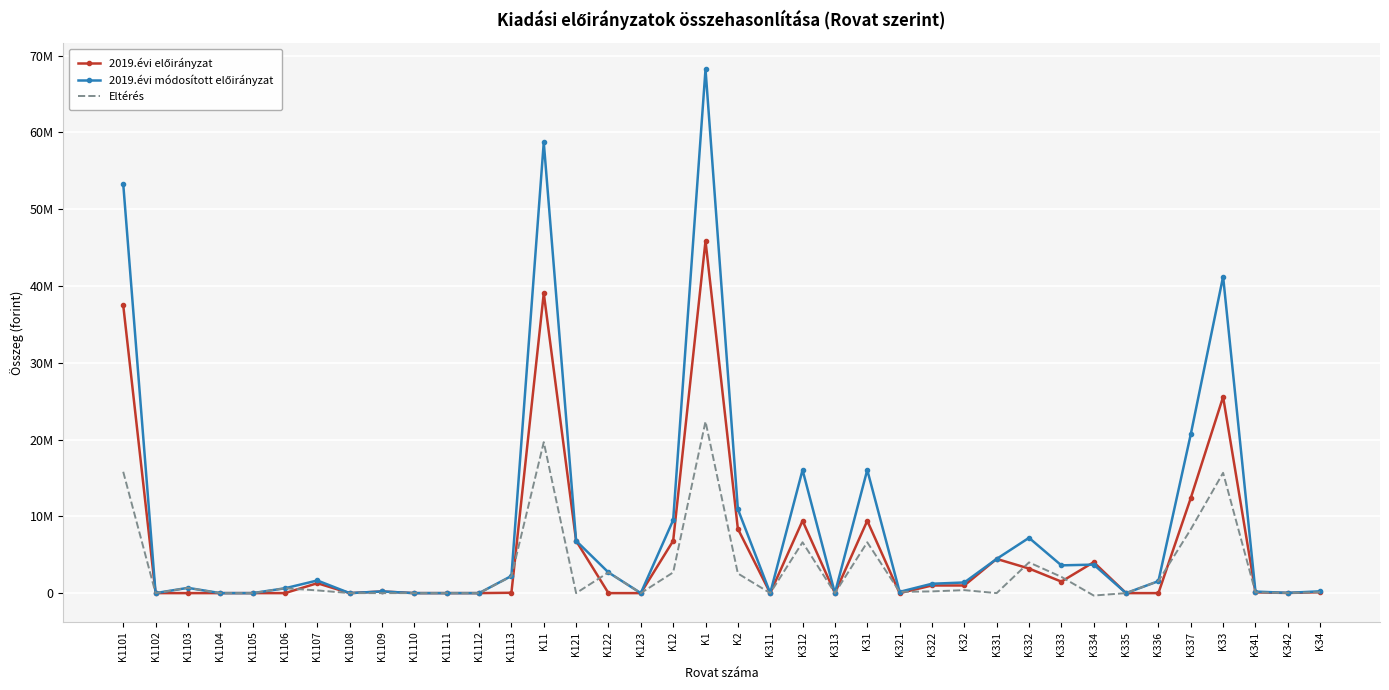

What value does the 2019.évi előirányzat series have at K33, to the nearest 100?

25550100